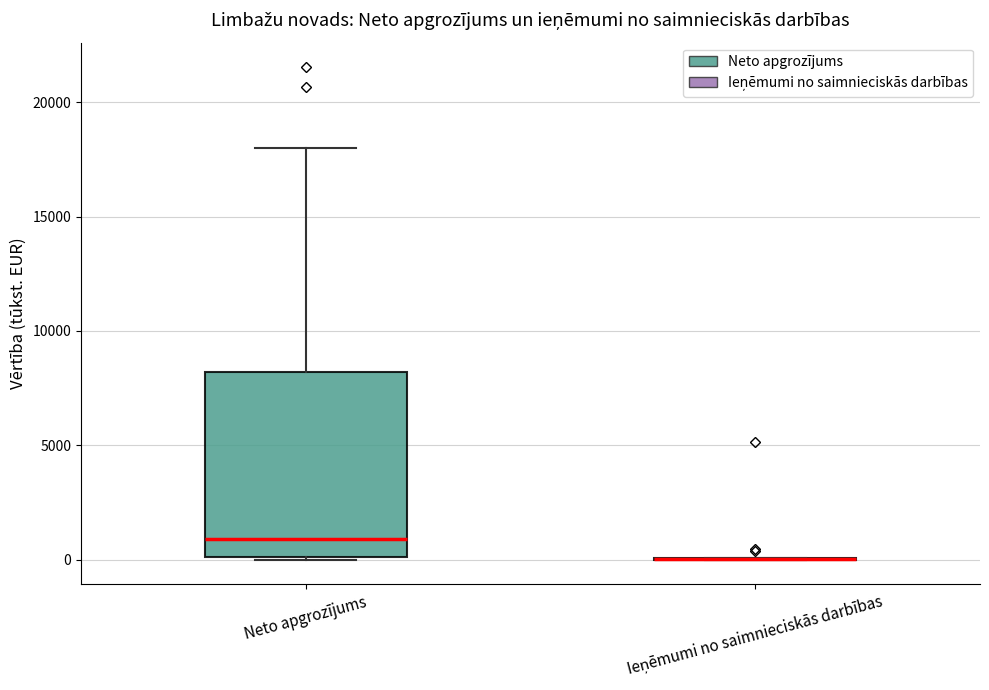

Comparing the boxes themselves (not the whiskers), which one is the tallest?

Neto apgrozījums